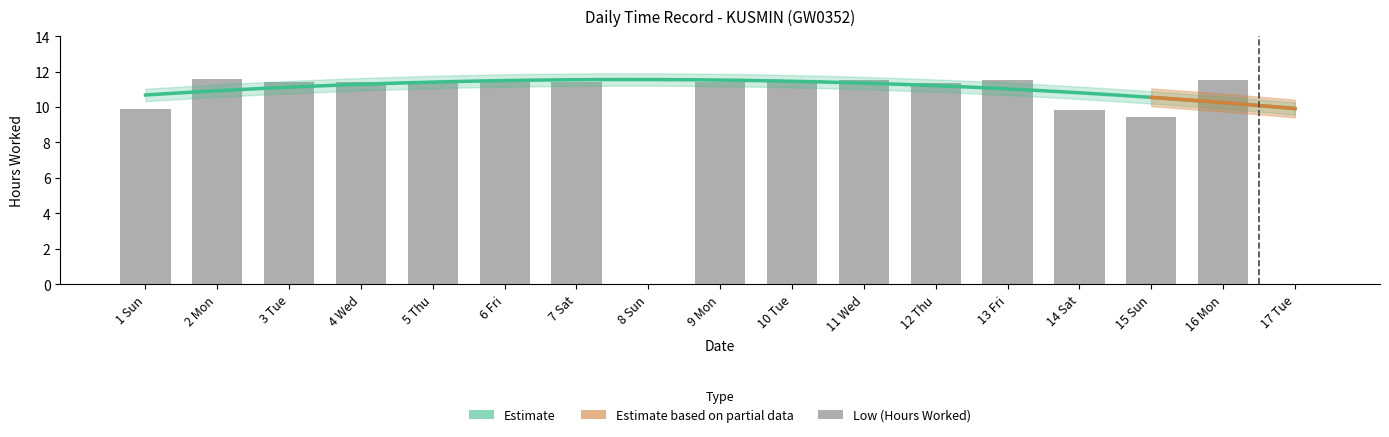

The value at 17 Tue is 0.0. True or false?

True